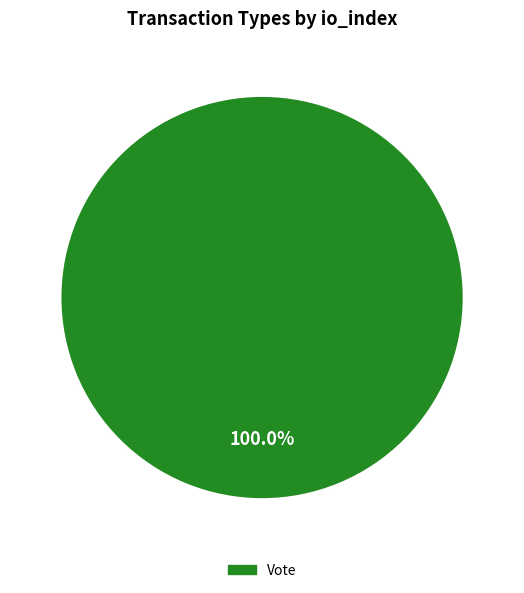

Rank the categories by value from lowest to highest.

Vote